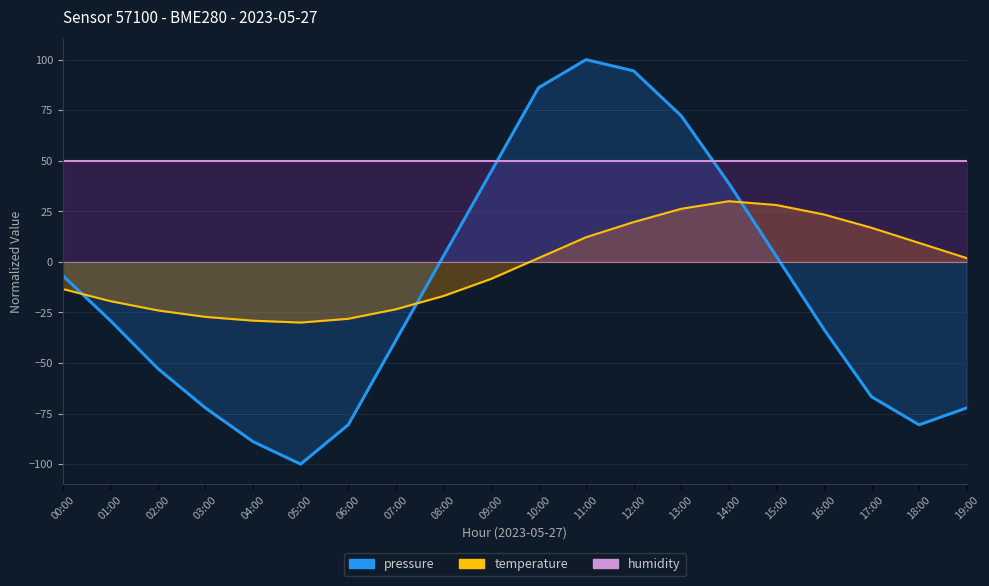

How many interior local valleys does the pressure series have?

2